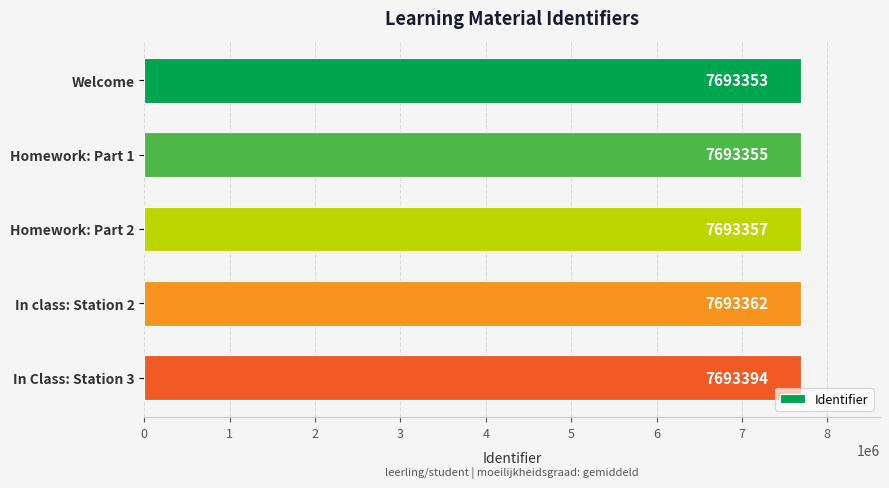

Reading top to bottom, extract all data points from this chart.

Welcome=7693353	Homework: Part 1=7693355	Homework: Part 2=7693357	In class: Station 2=7693362	In Class: Station 3=7693394